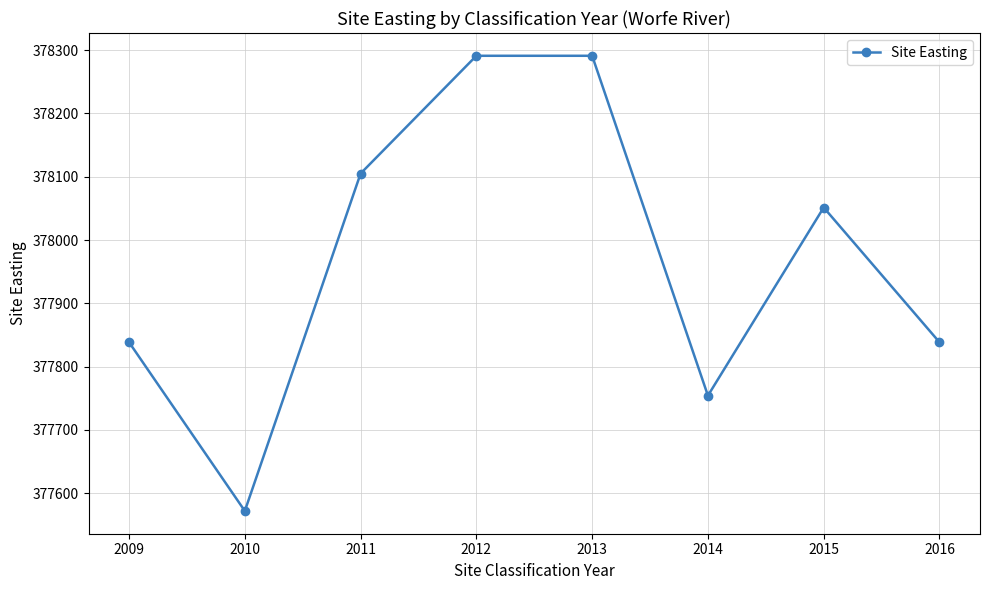

Is this an area chart (filled region under the line)?

No